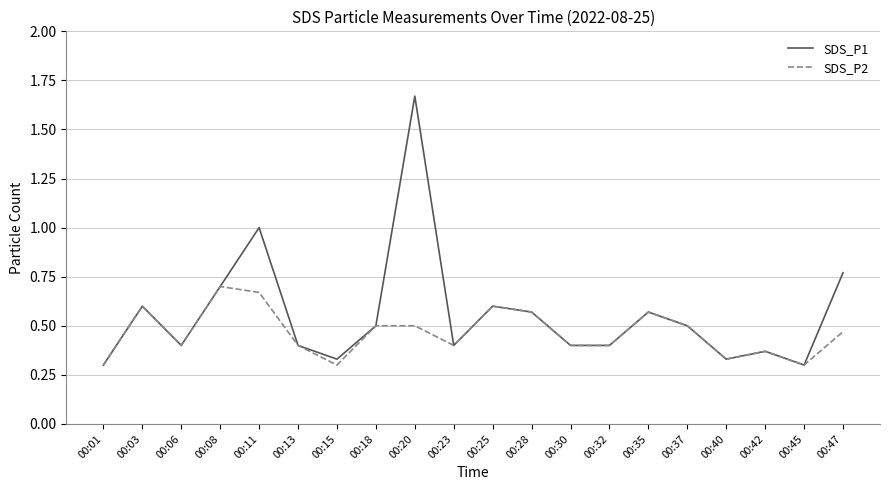

List the series in order of their peak value, lowest first.

SDS_P2, SDS_P1